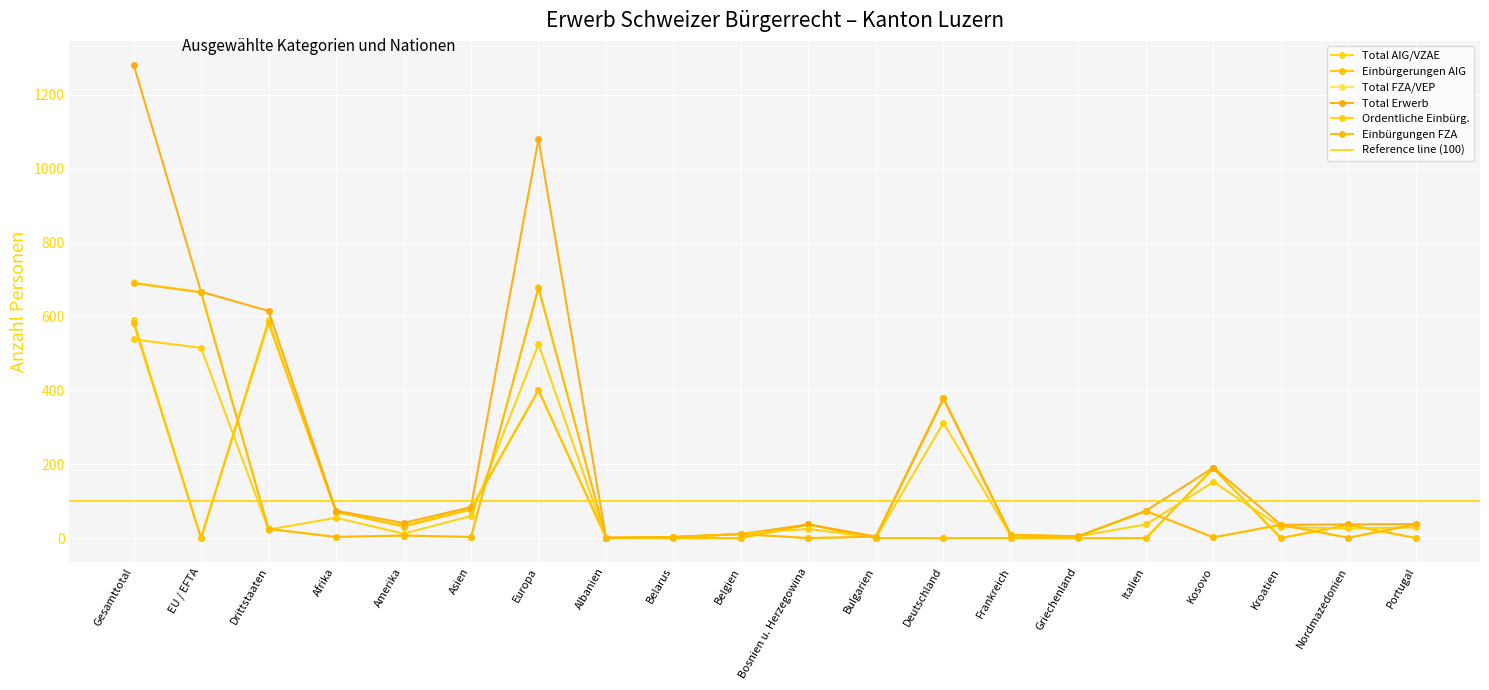

Is the value of Ordentliche Einbürg. at Italien greater than the value of Einbürgungen FZA at Belarus?

Yes